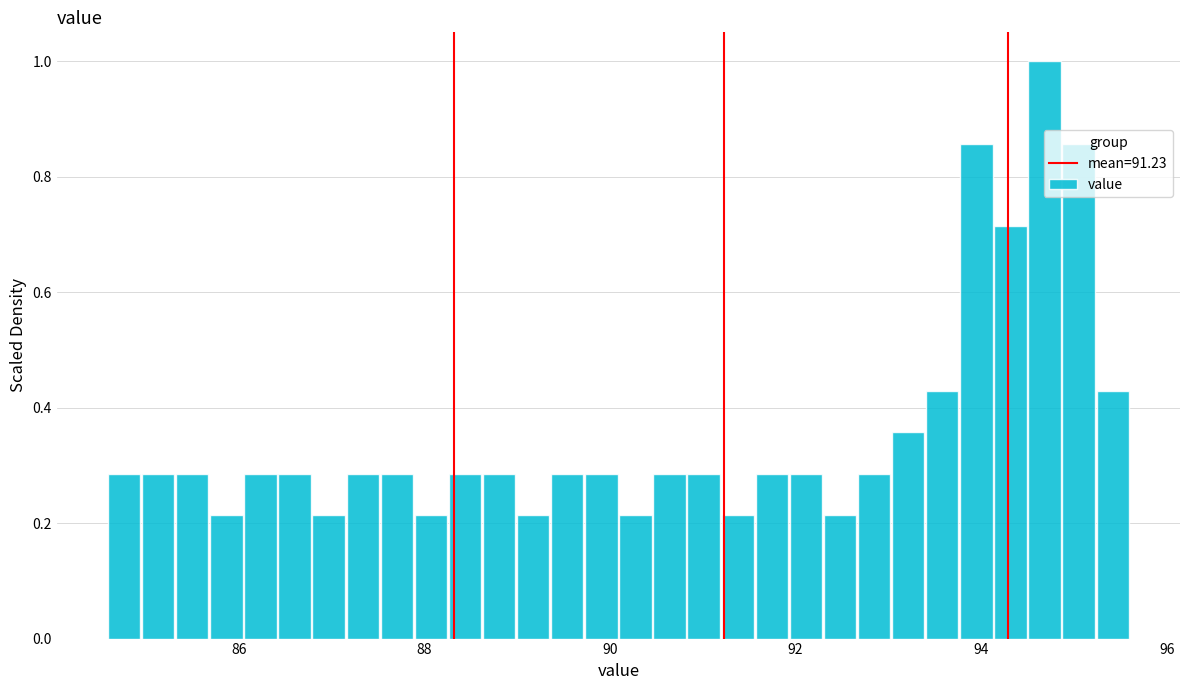

Read against the x-axis, roughly where is the centre of the tallest bar?

94.6